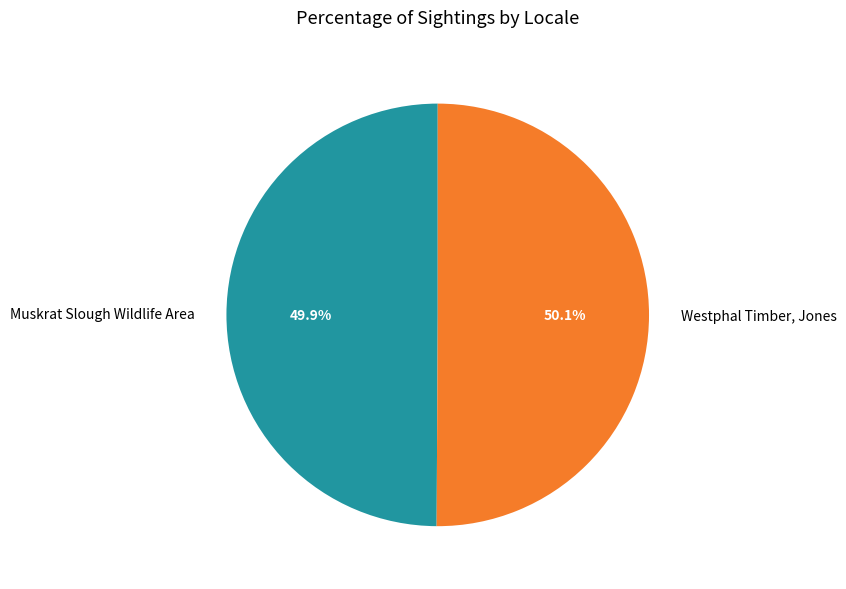

Is there any slice that represents more than half of the pie?

Yes